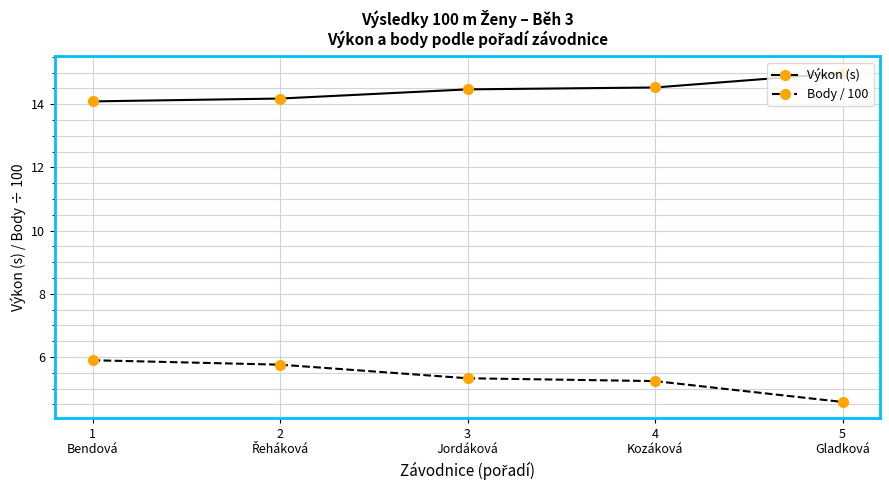

What are all the series names shown in the legend?

Výkon (s), Body / 100